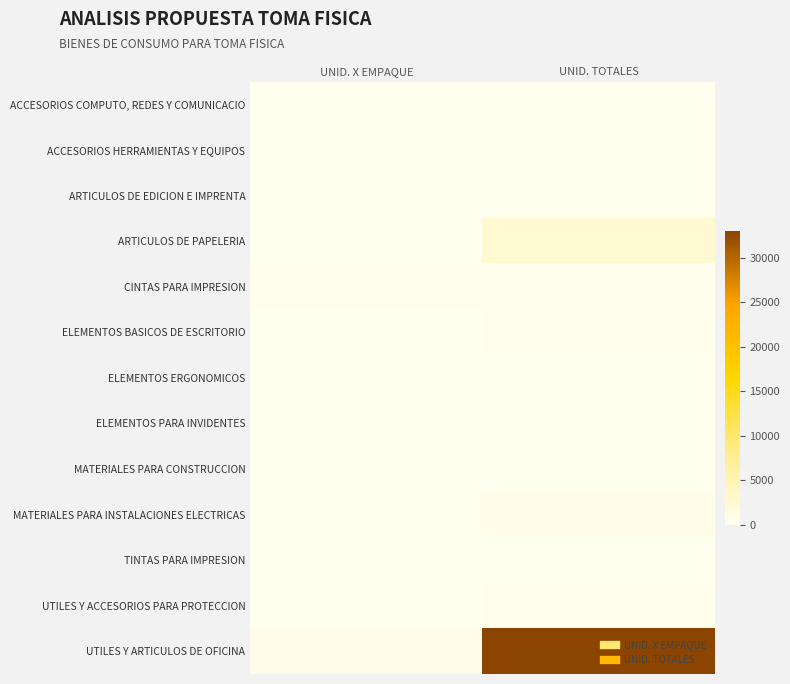

At how many categories does at least one series exceed 16309?

1